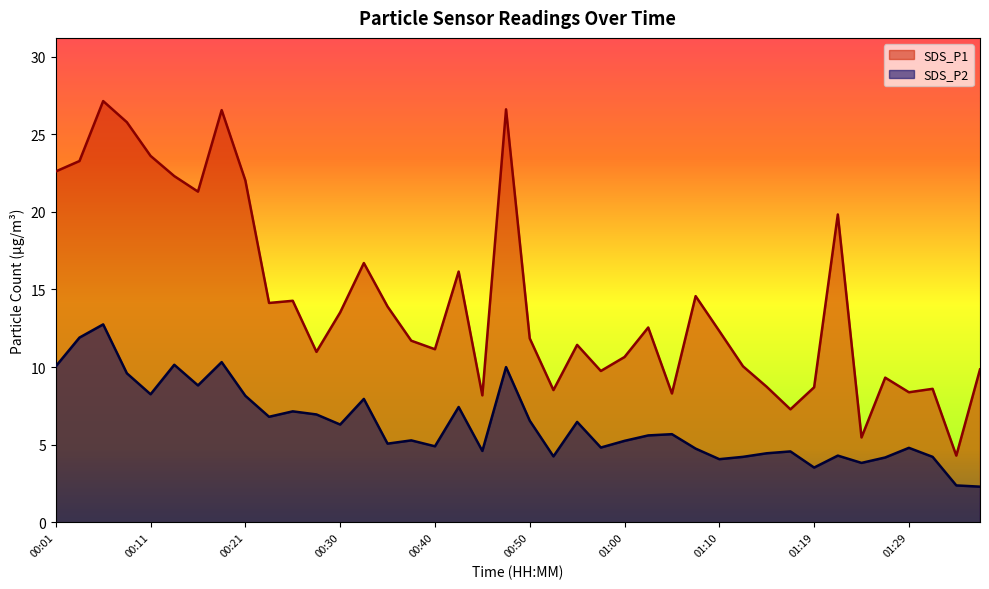

Where is the first local minimum for SDS_P1?

00:16